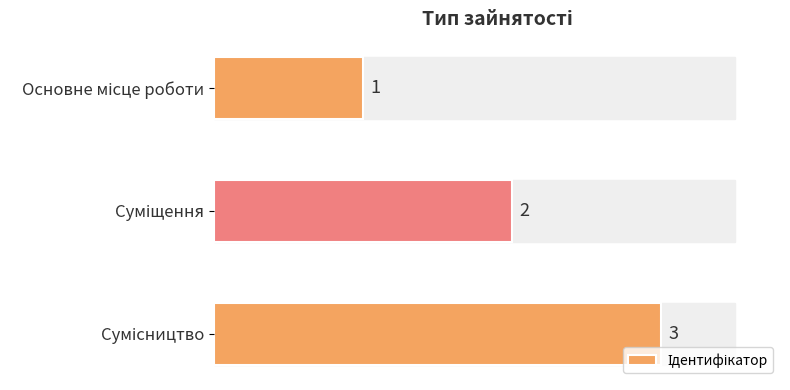

How many values are between 1 and 3?

3